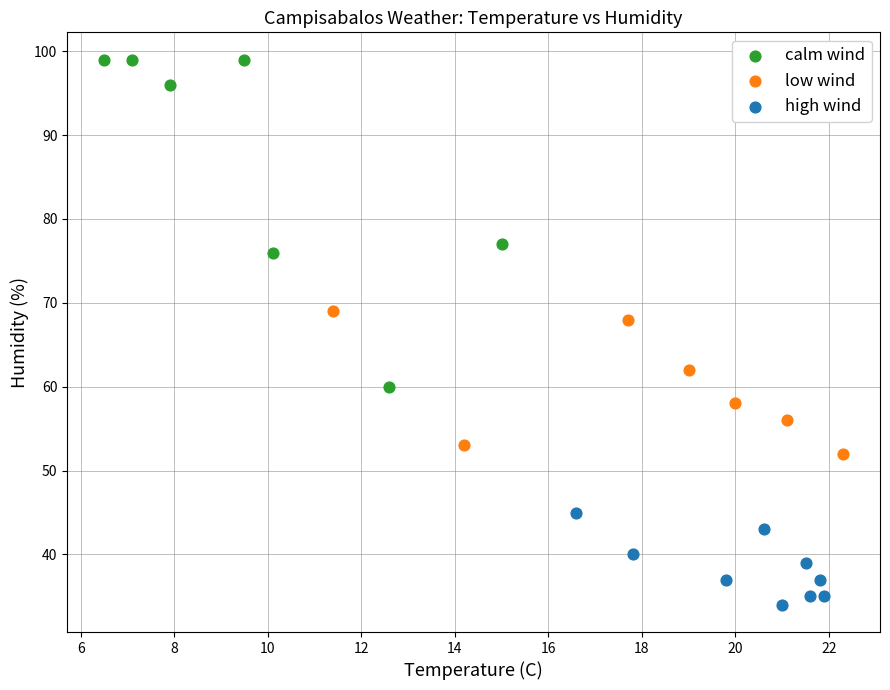

Which series contains the lowest Y value?

high wind